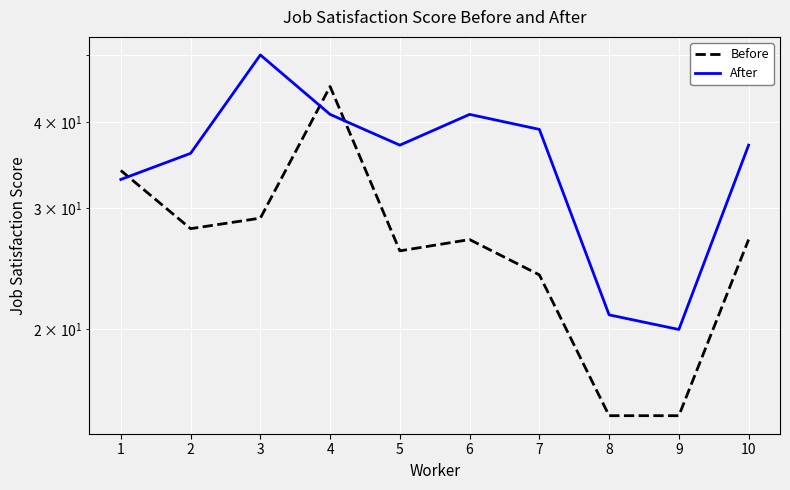

At which category does After reach its first local peak?

3